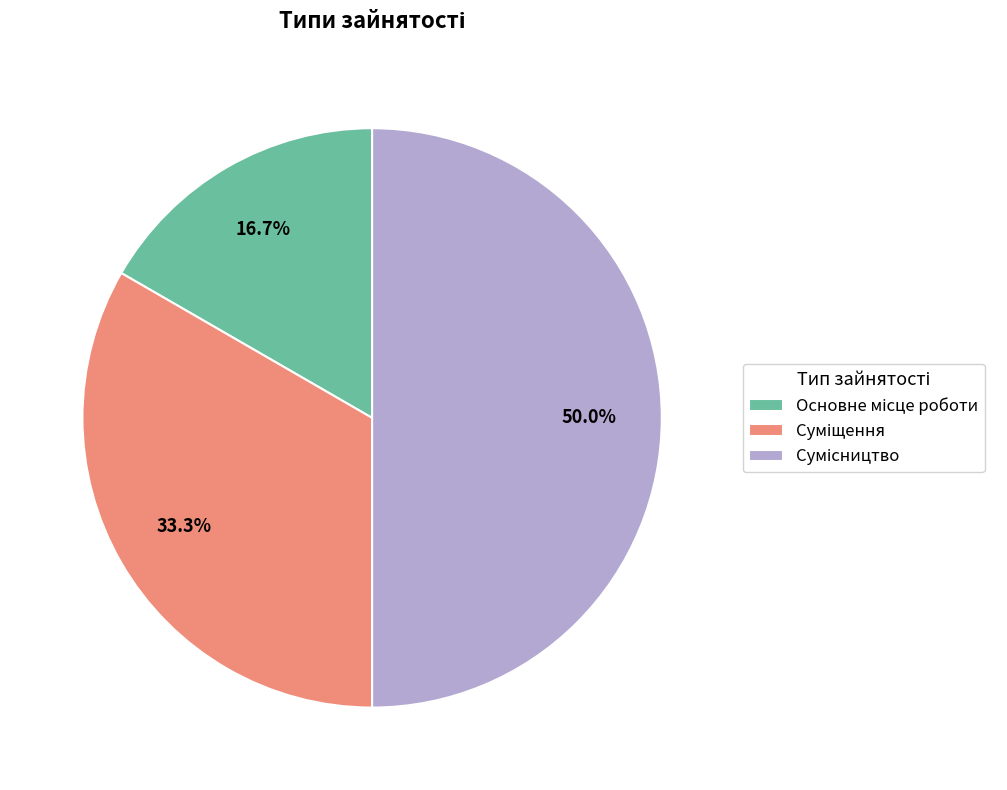

What is the total percentage of Основне місце роботи and Сумісництво?

66.7%